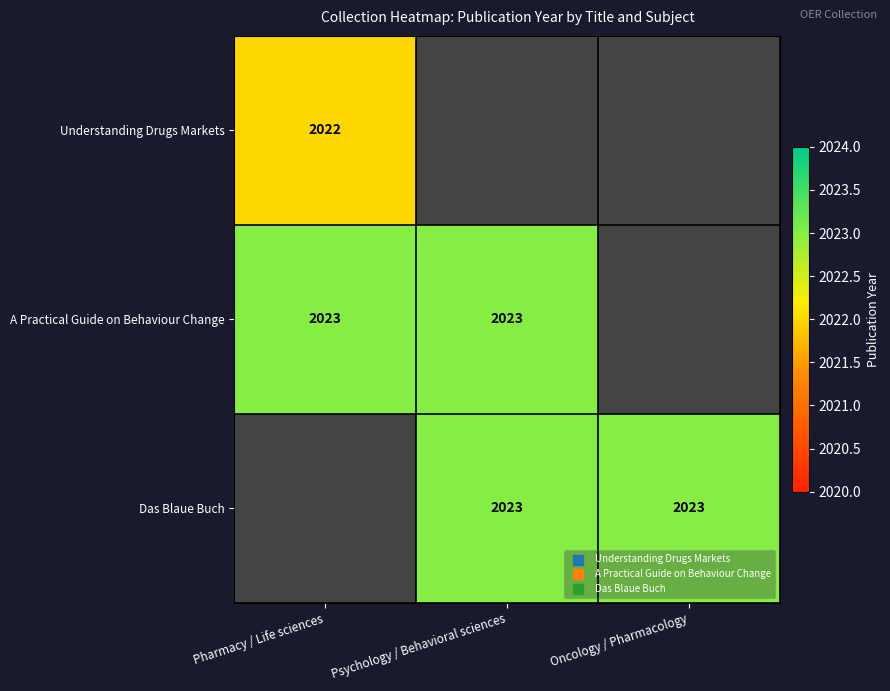

Is it true that Das Blaue Buch equals 2023 at Oncology / Pharmacology?

True